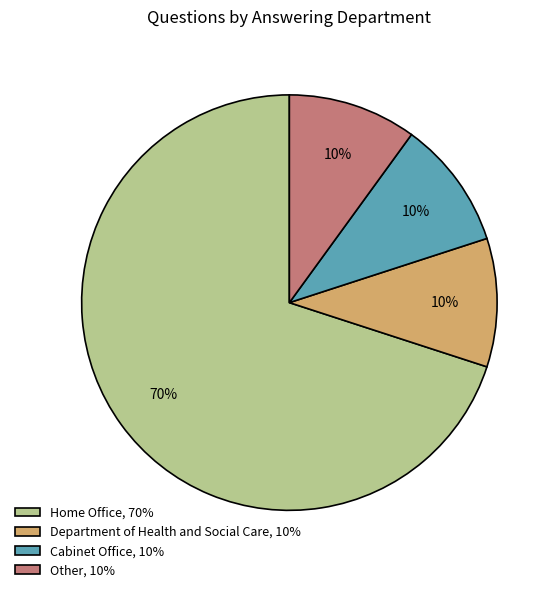

Combined, do Home Office, 70% and Department of Health and Social Care, 10% account for over 50%?

Yes